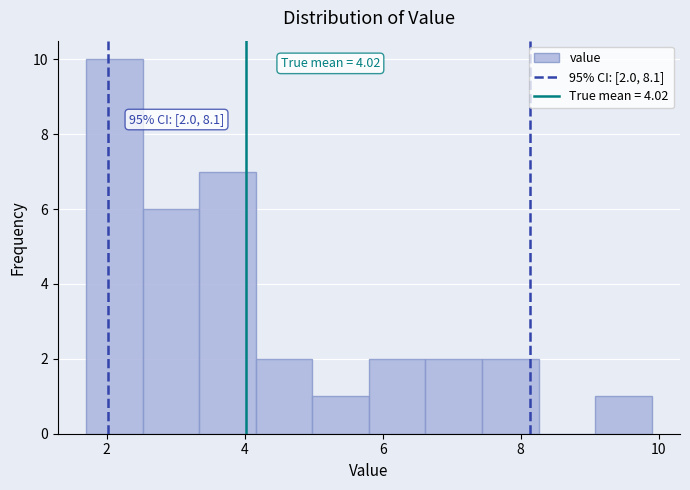

Which range on the x-axis has the tallest bar?

1.70 to 2.52